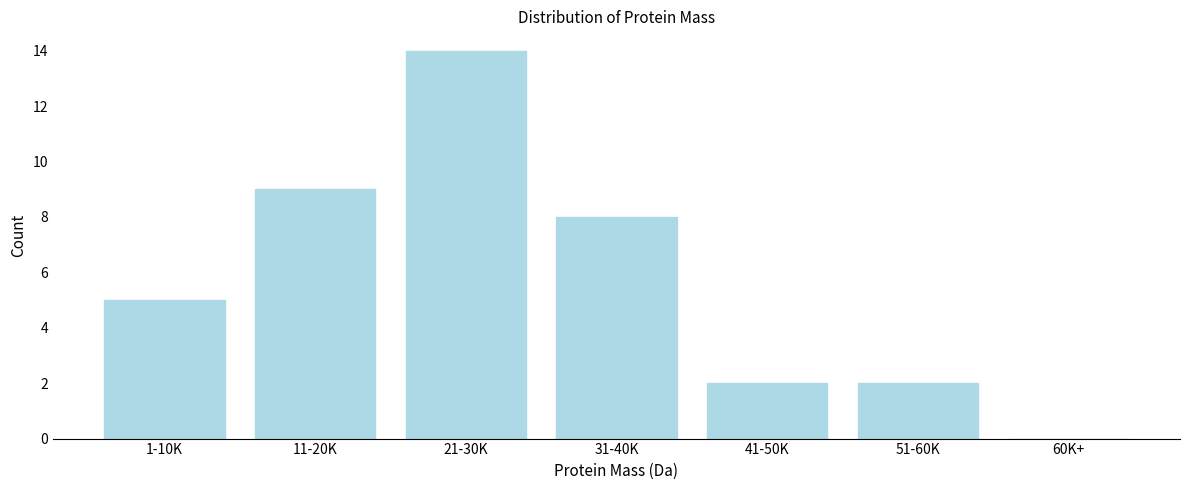

Reading right to left, list all the values displayed in this chart.

60K+=0	51-60K=2	41-50K=2	31-40K=8	21-30K=14	11-20K=9	1-10K=5